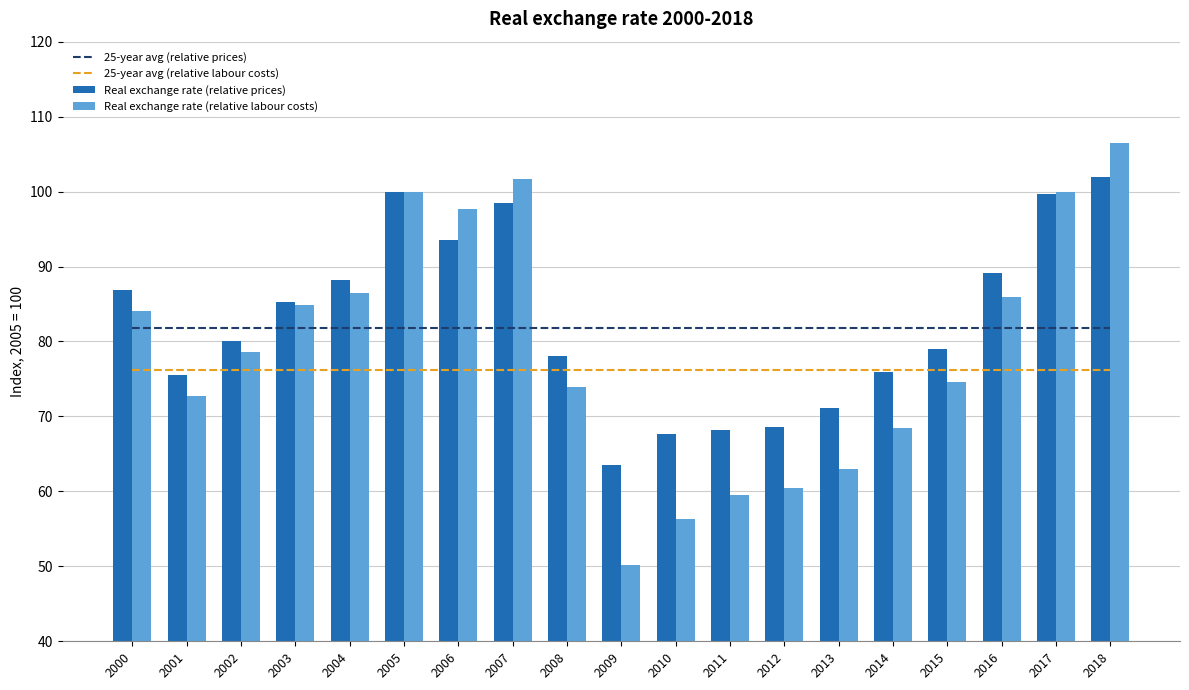

Is the value of 25-year avg (relative prices) at 2001 greater than the value of 25-year avg (relative labour costs) at 2016?

Yes